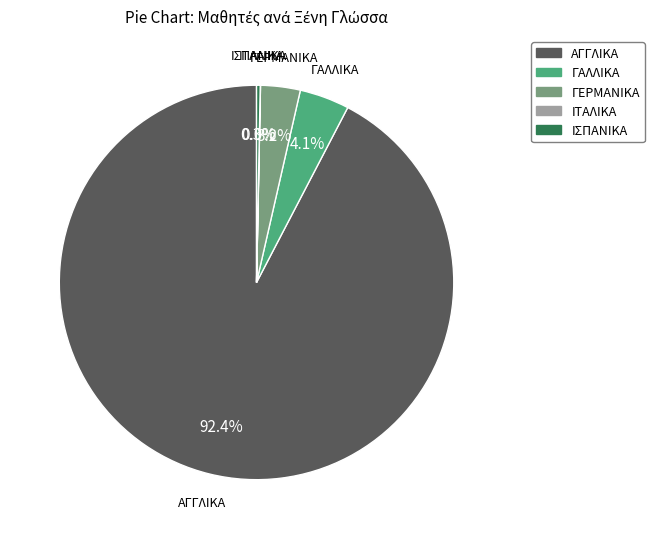

What is the ratio of the value at ΑΓΓΛΙΚΑ to the value at ΙΣΠΑΝΙΚΑ?

309.1